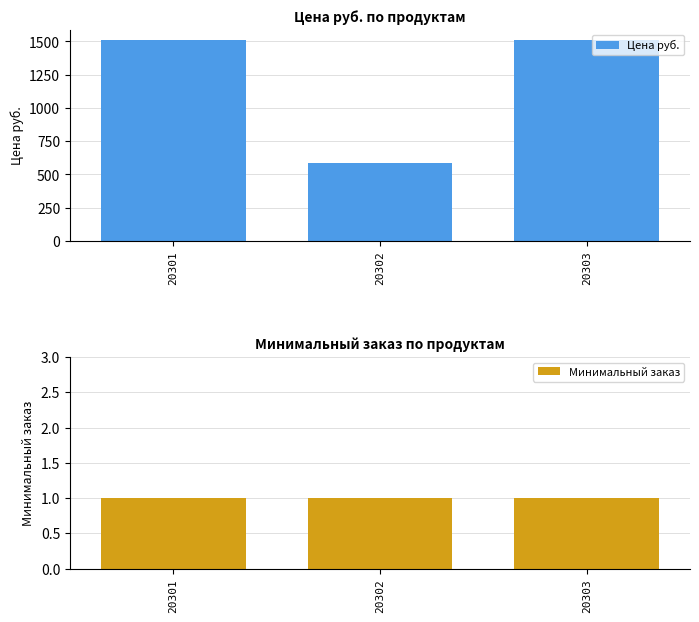

What is the lowest value of the Минимальный заказ series?

1.0